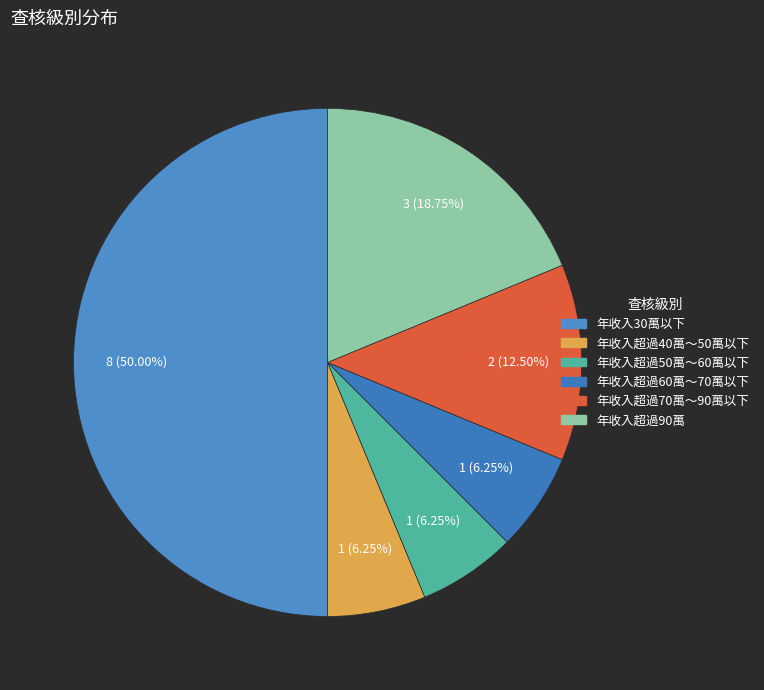

How many slices are in this pie chart?

6